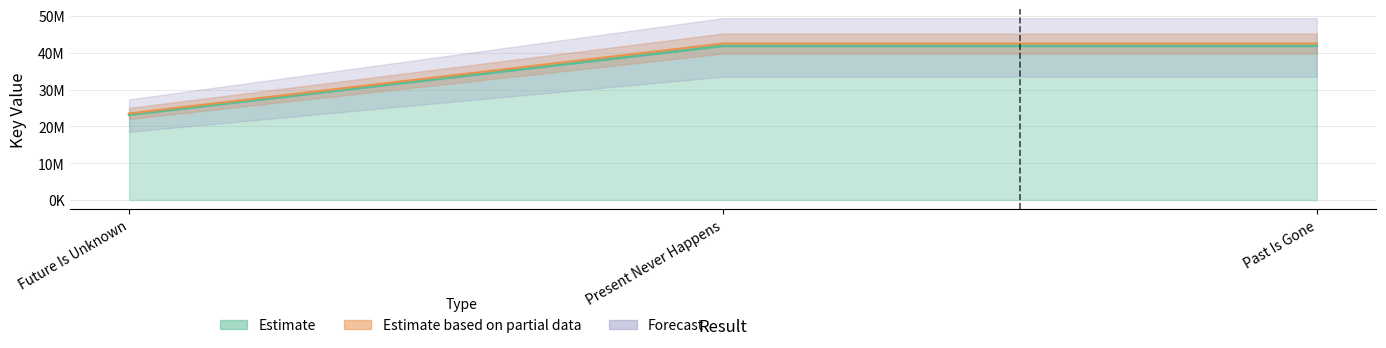

Reading left to right, list all the values displayed in this chart.

23154728	41863393	41863114